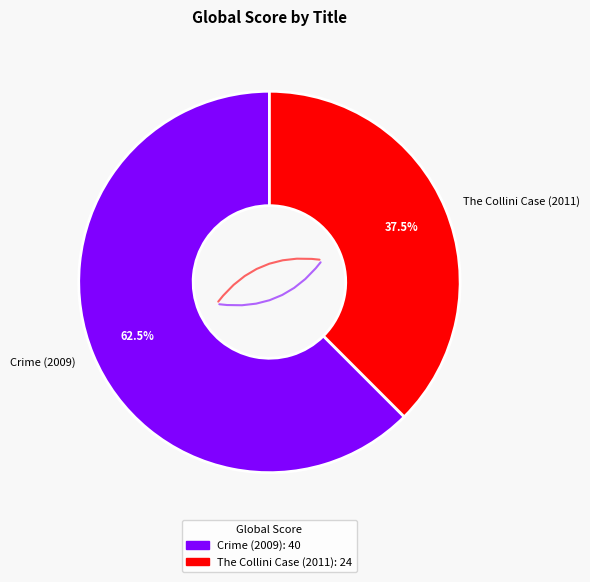

Which has a higher value, Crime (2009) or The Collini Case (2011)?

Crime (2009)